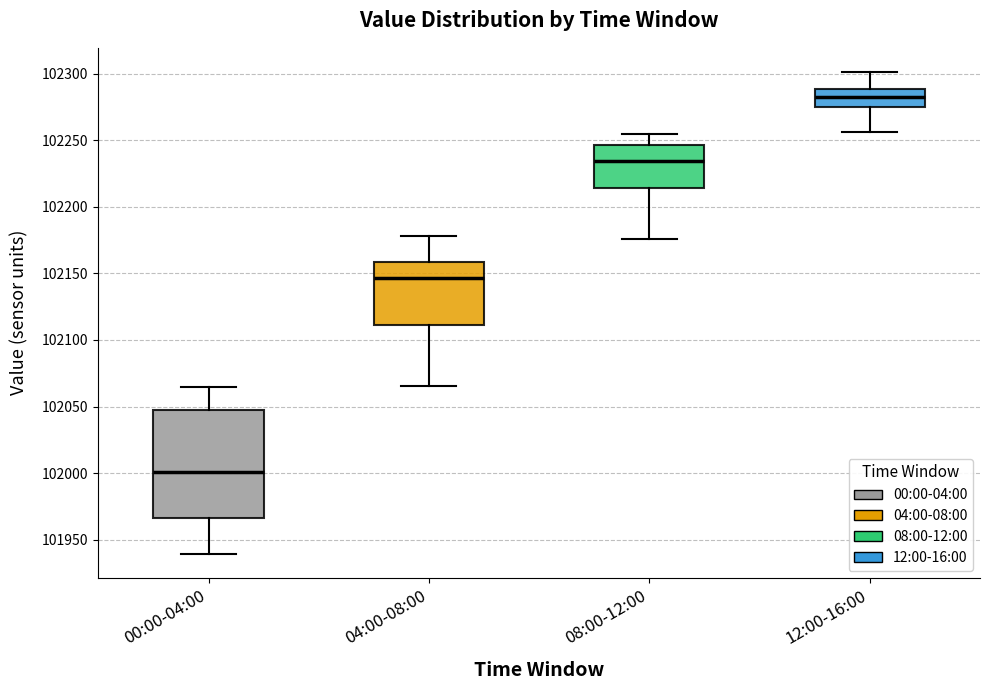

Comparing the boxes themselves (not the whiskers), which one is the tallest?

00:00-04:00